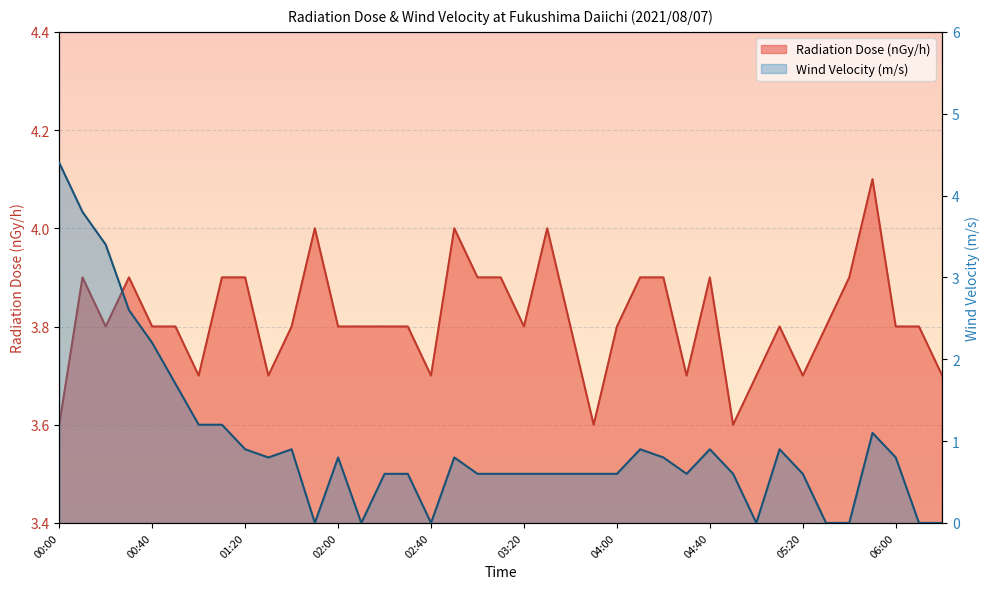

How many lines are shown in the chart?

2